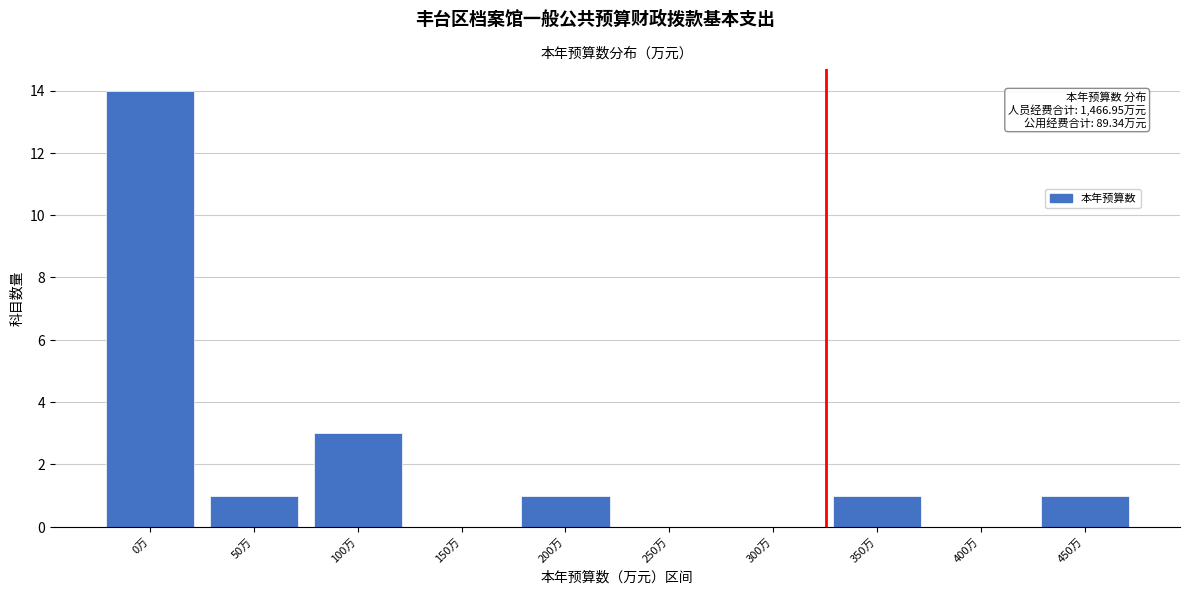

Reading left to right, what are all the values shown in this chart?

0万=14	50万=1	100万=3	150万=0	200万=1	250万=0	300万=0	350万=1	400万=0	450万=1